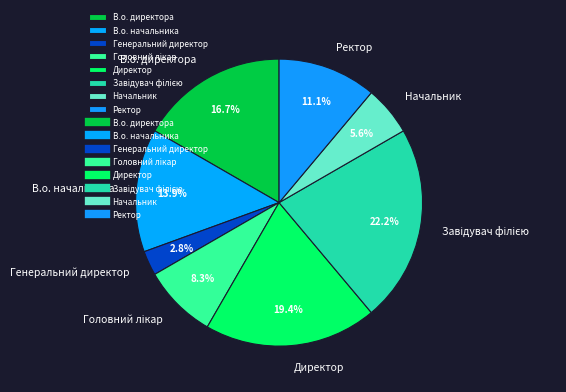

Which slice is the smallest?

Генеральний директор